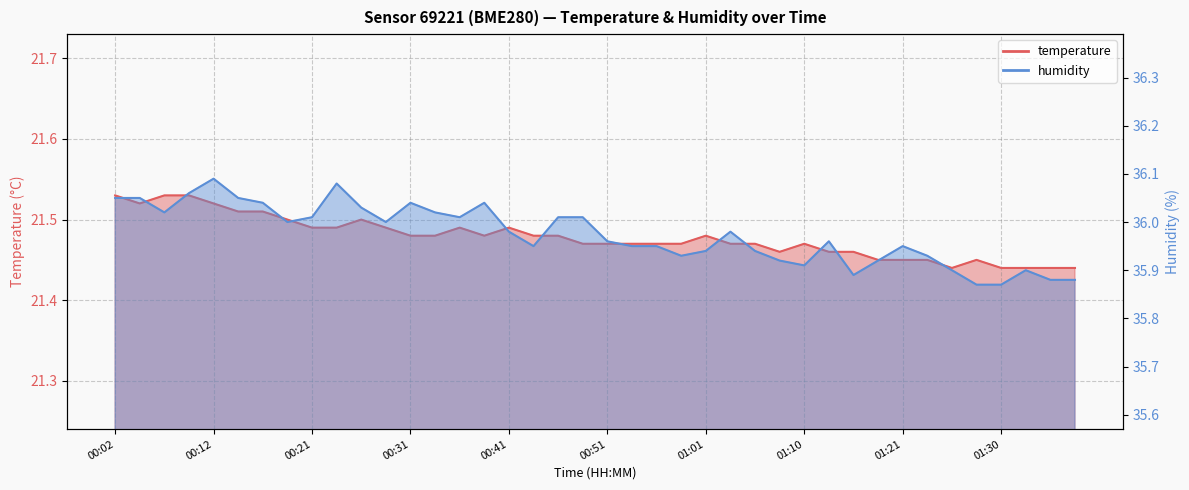

Rank the series at 01:33 from highest to lowest value.

humidity, temperature